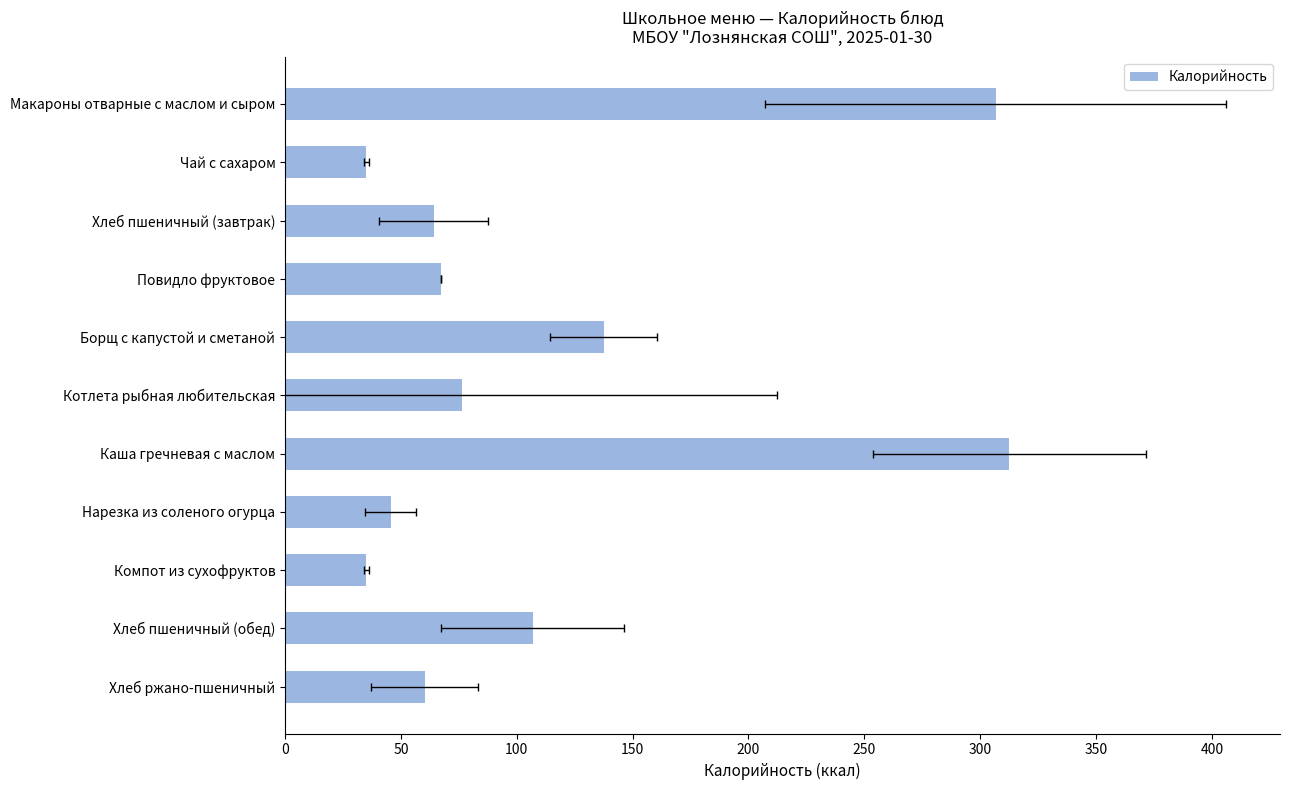

Count the number of categories in the chart.

11